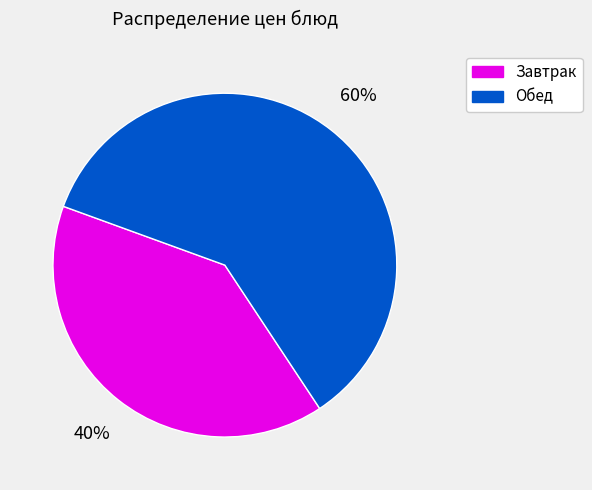

To the nearest percent, what is the average slice percentage?

50%